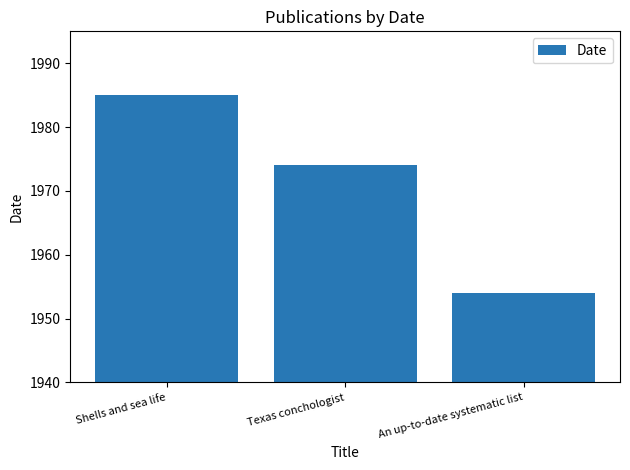

What value does the data have at An up-to-date systematic list, to the nearest 5?

1955